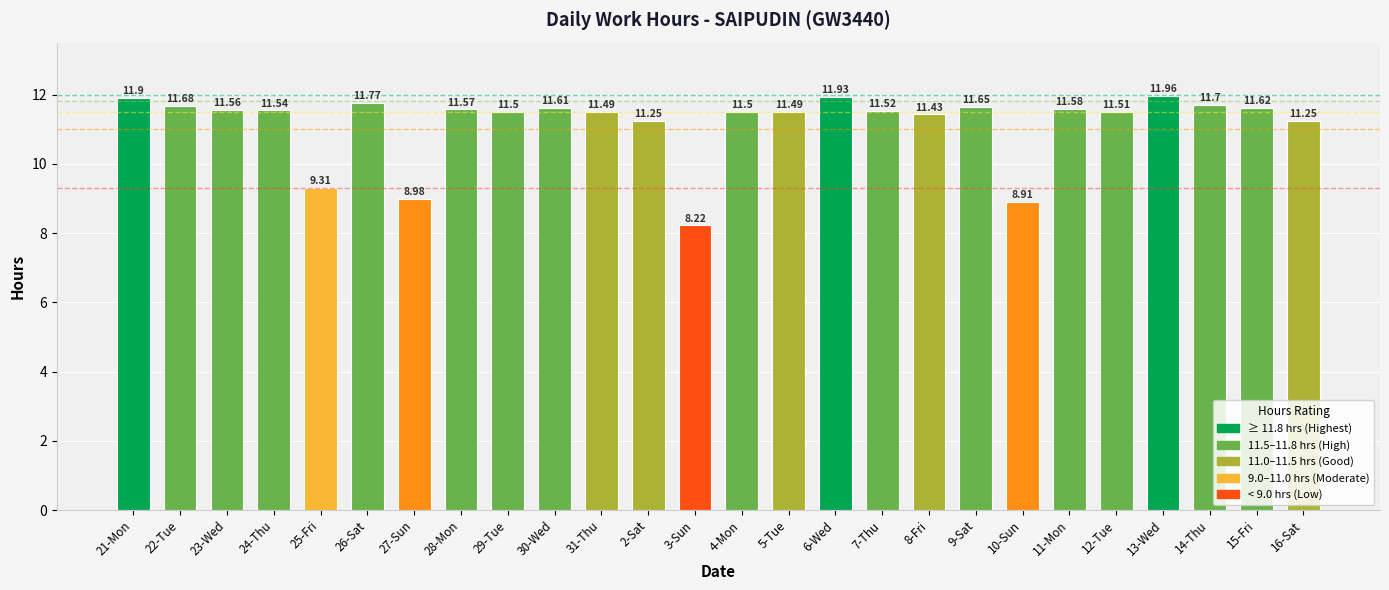

Does the chart contain any negative values?

No